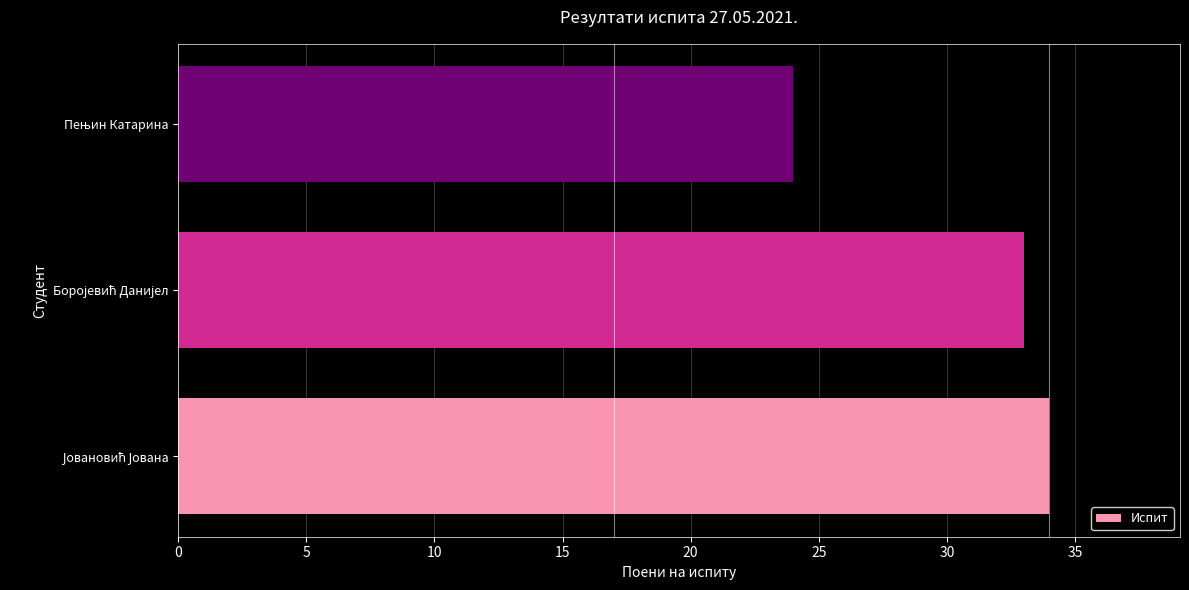

Reading bottom to top, extract all data points from this chart.

34	33	24